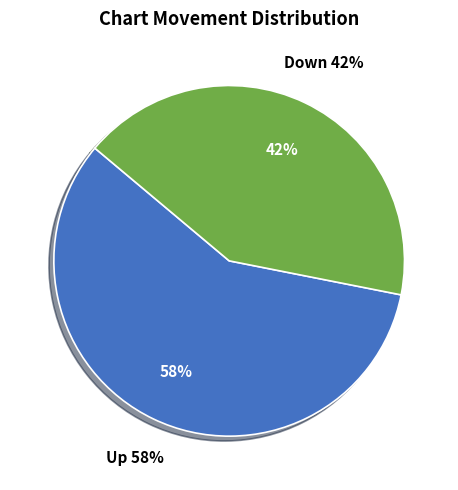

Rank the categories by value from highest to lowest.

Up, Down